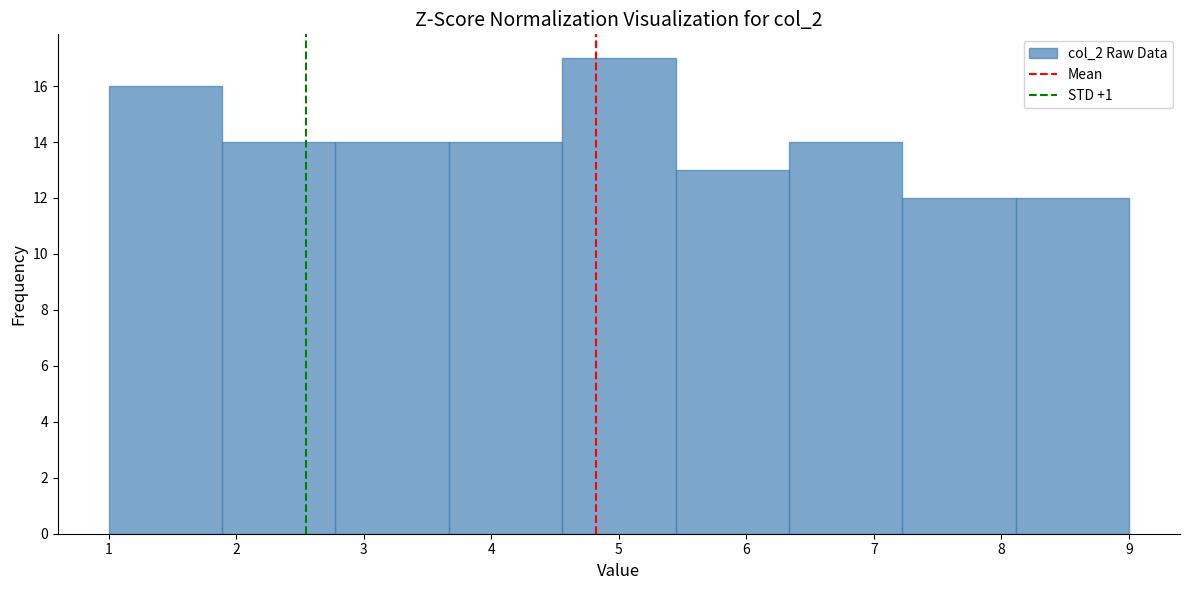

What is the height of the bar covering 7.2 to 8.1 on the x-axis? Neither the bar edges nor the heights are printed on the chart, so give them approximately, as read against the axes.

12